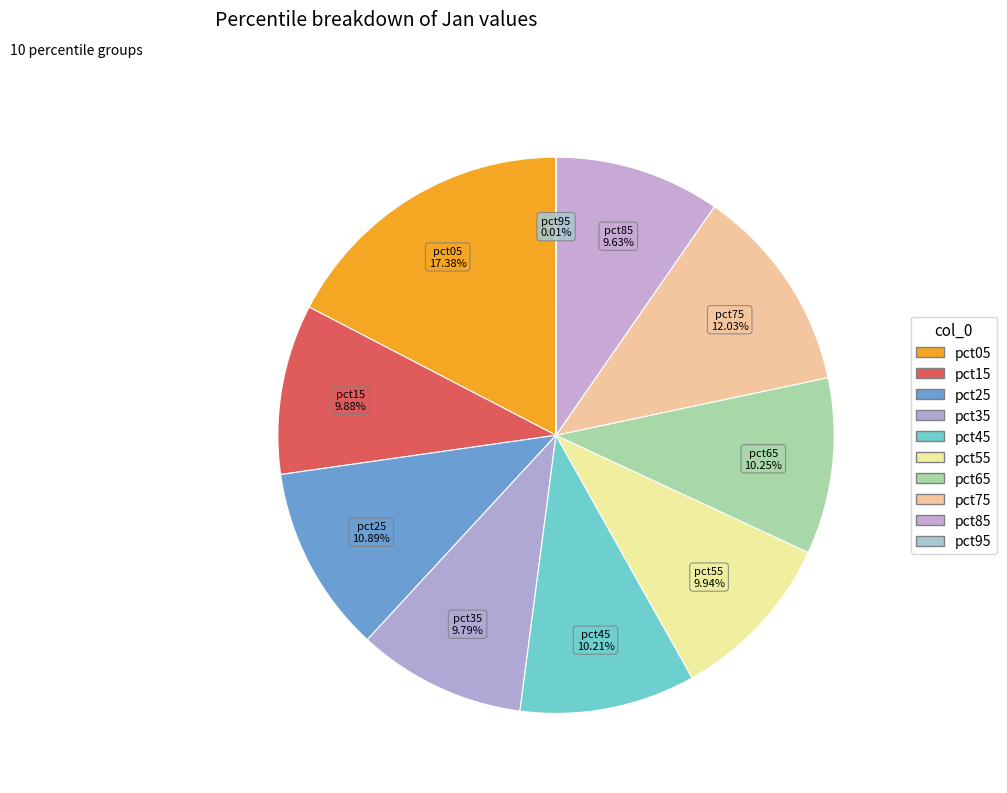

Which category has the biggest portion of the pie?

pct05